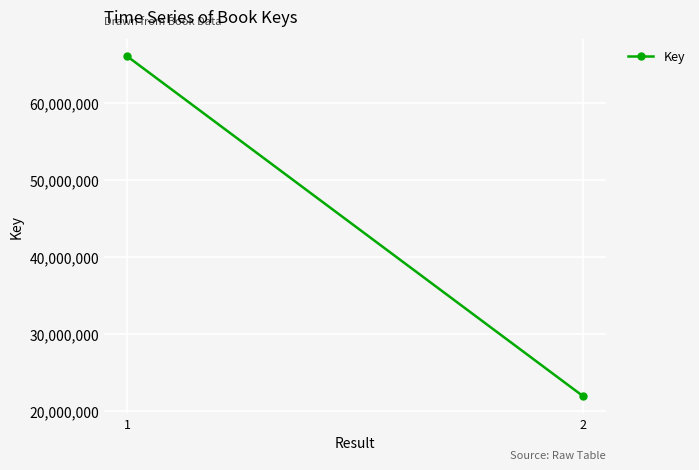

What is the value of the 2nd point from the left?

21939715